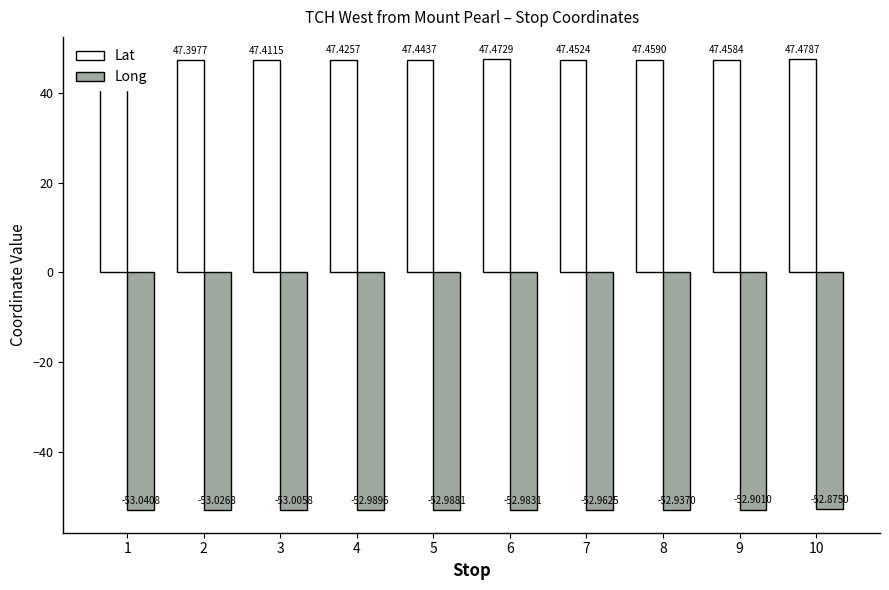

Where is Long nearest to the value -52?

10